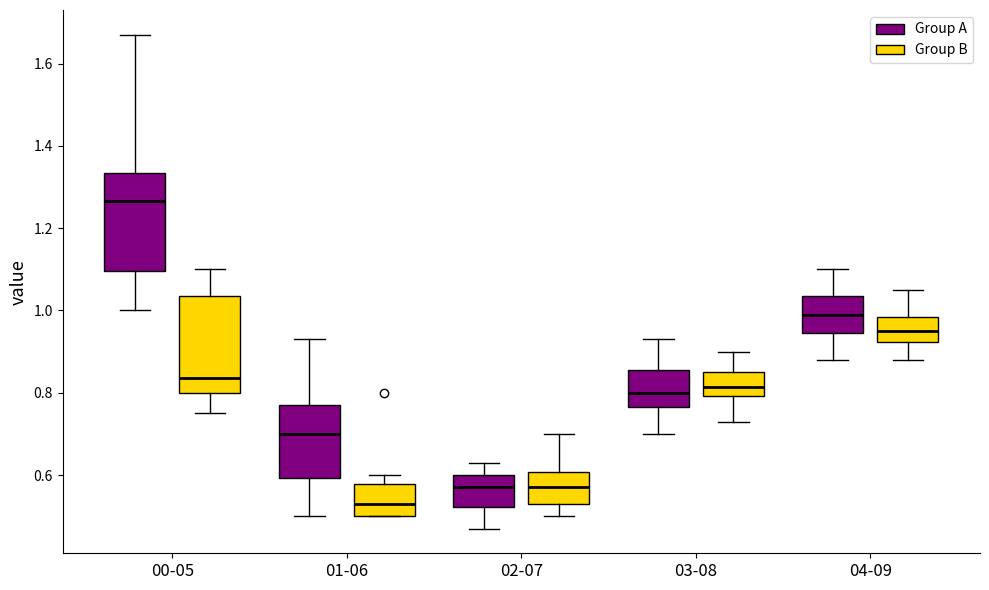

Reading left to right, read every box against the y-axis: the position of its median line, the range the box covers, and the ends of its whiskers. The values are not printed on the chart, so give them approximately, as read against the axis.

00-05 (Group A): median 1.26, box 1.10 to 1.34, whiskers 1.00 to 1.68
00-05 (Group B): median 0.84, box 0.80 to 1.04, whiskers 0.76 to 1.10
01-06 (Group A): median 0.70, box 0.60 to 0.78, whiskers 0.50 to 0.94
01-06 (Group B): median 0.54, box 0.50 to 0.58, whiskers 0.50 to 0.60
02-07 (Group A): median 0.58, box 0.52 to 0.60, whiskers 0.48 to 0.64
02-07 (Group B): median 0.58, box 0.54 to 0.60, whiskers 0.50 to 0.70
03-08 (Group A): median 0.80, box 0.76 to 0.86, whiskers 0.70 to 0.94
03-08 (Group B): median 0.82, box 0.80 to 0.86, whiskers 0.74 to 0.90
04-09 (Group A): median 1.00, box 0.94 to 1.04, whiskers 0.88 to 1.10
04-09 (Group B): median 0.96, box 0.92 to 0.98, whiskers 0.88 to 1.06